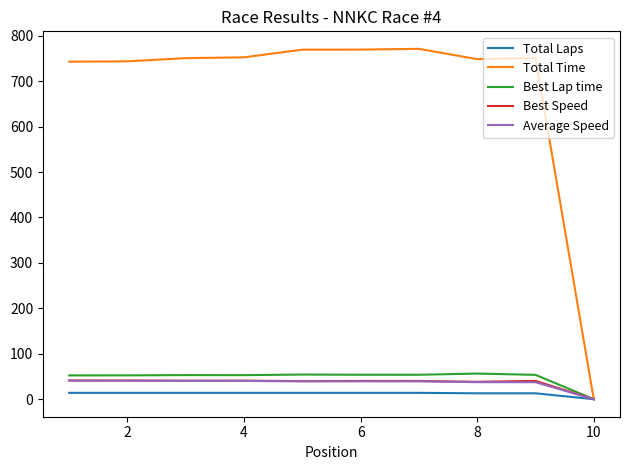

Which series has the largest total across all categories?

Total Time